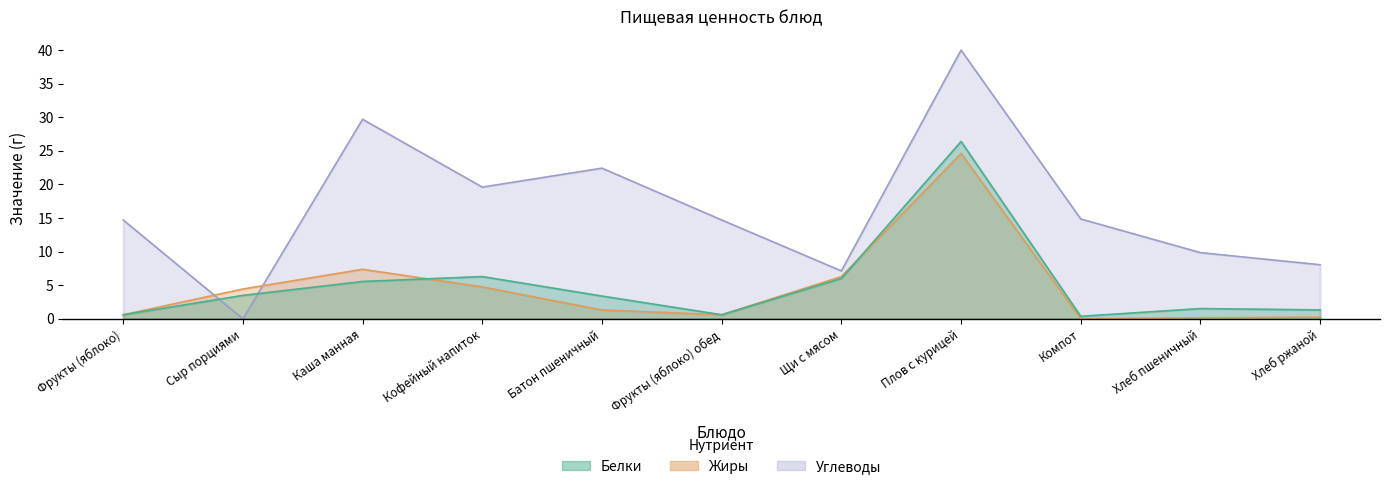

How many interior local valleys does the Жиры series have?

2